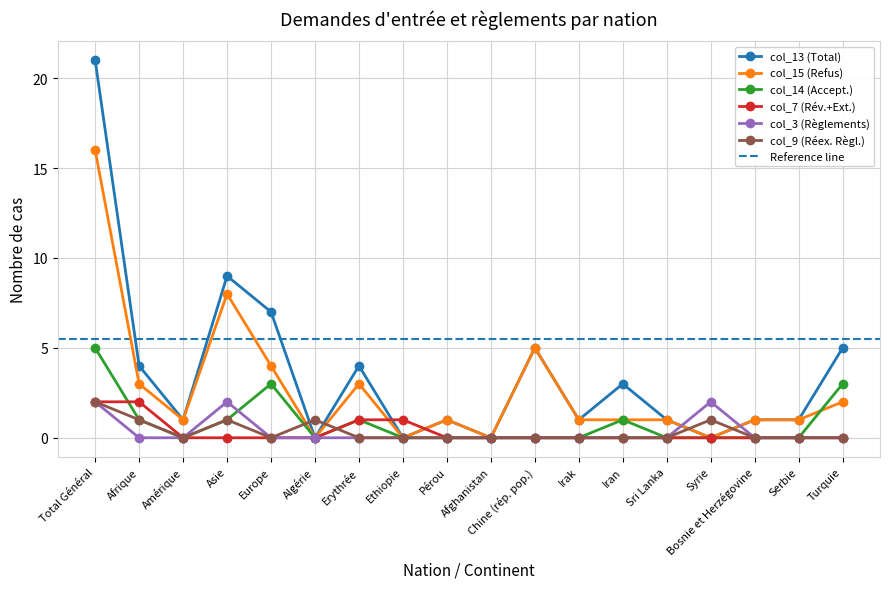

Reading left to right, what are all the values shown in this chart?

col_13 (Total): Total Général=21	Afrique=4	Amérique=1	Asie=9	Europe=7	Algérie=0	Erythrée=4	Ethiopie=0	Pérou=1	Afghanistan=0	Chine (rép. pop.)=5	Irak=1	Iran=3	Sri Lanka=1	Syrie=0	Bosnie et Herzégovine=1	Serbie=1	Turquie=5
col_15 (Refus): Total Général=16	Afrique=3	Amérique=1	Asie=8	Europe=4	Algérie=0	Erythrée=3	Ethiopie=0	Pérou=1	Afghanistan=0	Chine (rép. pop.)=5	Irak=1	Iran=1	Sri Lanka=1	Syrie=0	Bosnie et Herzégovine=1	Serbie=1	Turquie=2
col_14 (Accept.): Total Général=5	Afrique=1	Amérique=0	Asie=1	Europe=3	Algérie=0	Erythrée=1	Ethiopie=0	Pérou=0	Afghanistan=0	Chine (rép. pop.)=0	Irak=0	Iran=1	Sri Lanka=0	Syrie=0	Bosnie et Herzégovine=0	Serbie=0	Turquie=3
col_7 (Rév.+Ext.): Total Général=2	Afrique=2	Amérique=0	Asie=0	Europe=0	Algérie=0	Erythrée=1	Ethiopie=1	Pérou=0	Afghanistan=0	Chine (rép. pop.)=0	Irak=0	Iran=0	Sri Lanka=0	Syrie=0	Bosnie et Herzégovine=0	Serbie=0	Turquie=0
col_3 (Règlements): Total Général=2	Afrique=0	Amérique=0	Asie=2	Europe=0	Algérie=0	Erythrée=0	Ethiopie=0	Pérou=0	Afghanistan=0	Chine (rép. pop.)=0	Irak=0	Iran=0	Sri Lanka=0	Syrie=2	Bosnie et Herzégovine=0	Serbie=0	Turquie=0
col_9 (Réex. Règl.): Total Général=2	Afrique=1	Amérique=0	Asie=1	Europe=0	Algérie=1	Erythrée=0	Ethiopie=0	Pérou=0	Afghanistan=0	Chine (rép. pop.)=0	Irak=0	Iran=0	Sri Lanka=0	Syrie=1	Bosnie et Herzégovine=0	Serbie=0	Turquie=0